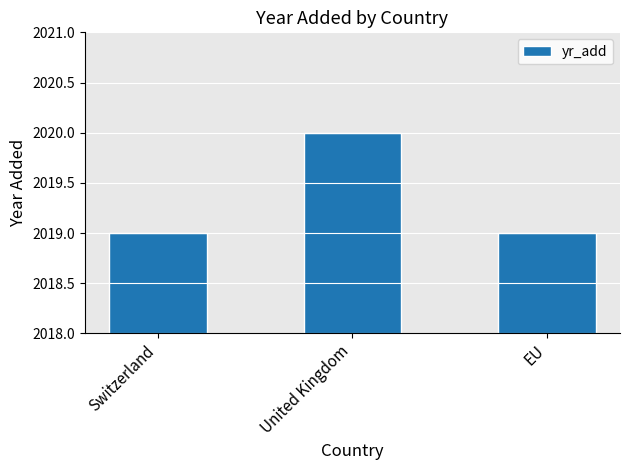

How many distinct data groups are displayed?

1